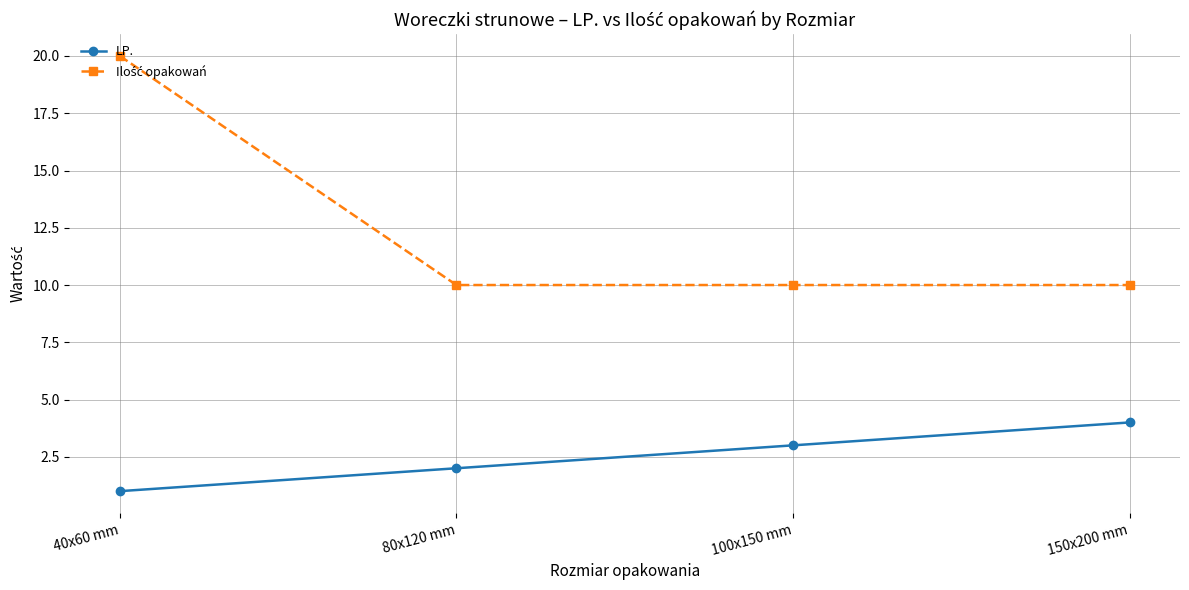

What is the value of the LP. point at the 3rd from the left?

3